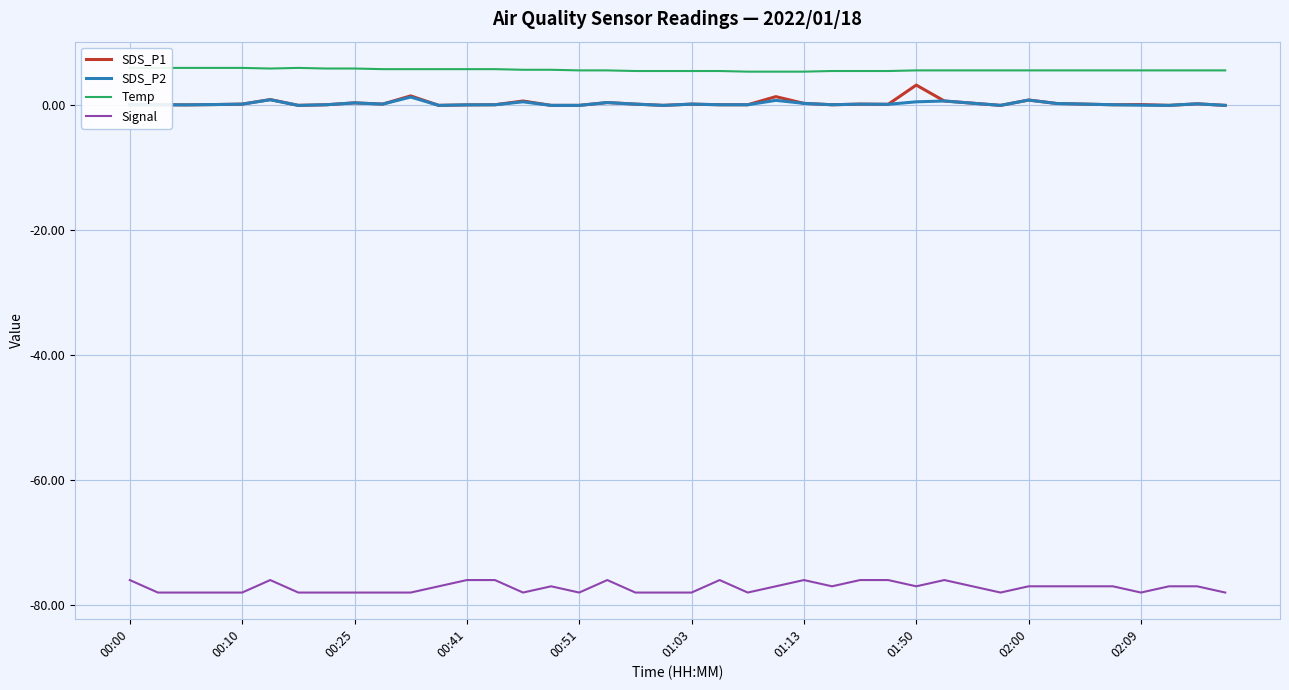

The SDS_P1 series shows 0.1 at 35. True or false?

True